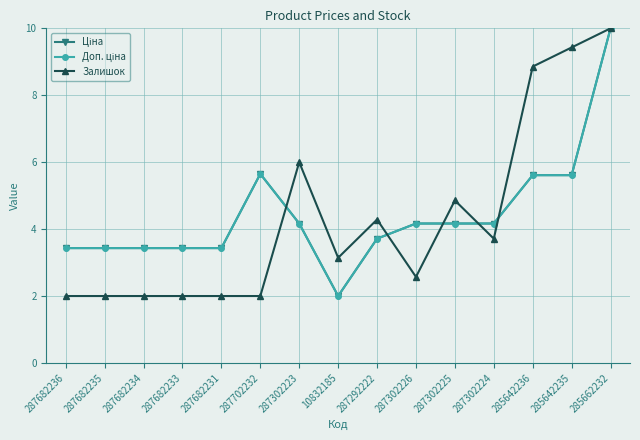

True or false: Залишок has more than 2 interior local peaks.

True